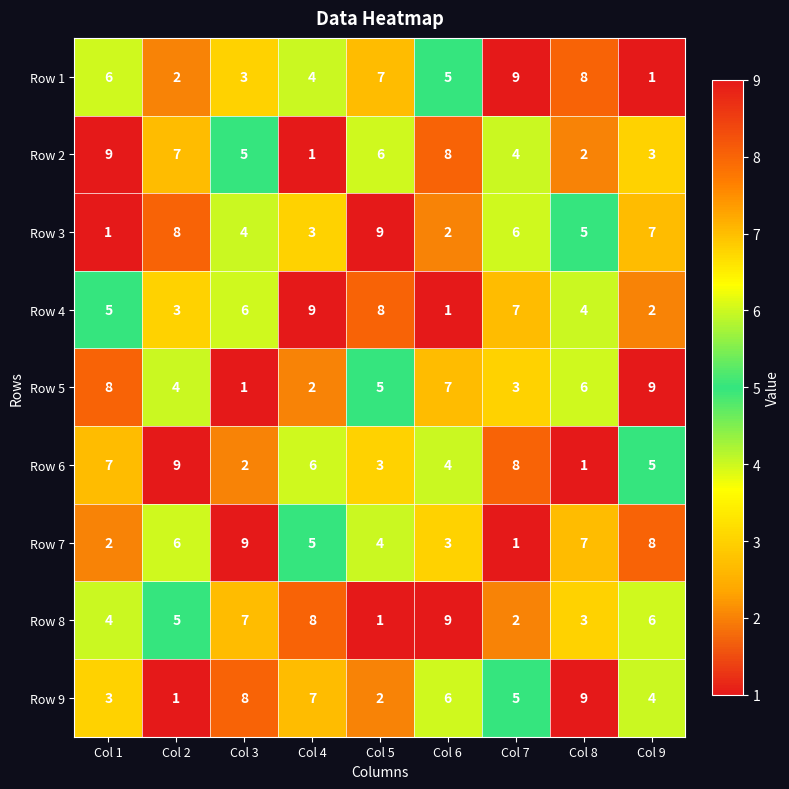

What is the total value across all series at Col 7?

45